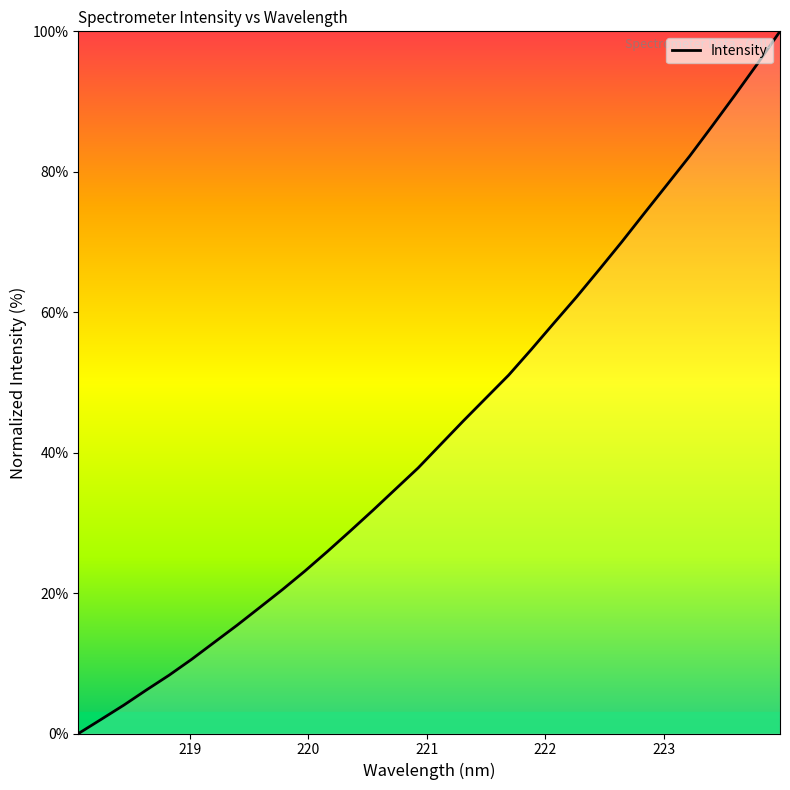

What is the maximum value shown in the chart?

100.0